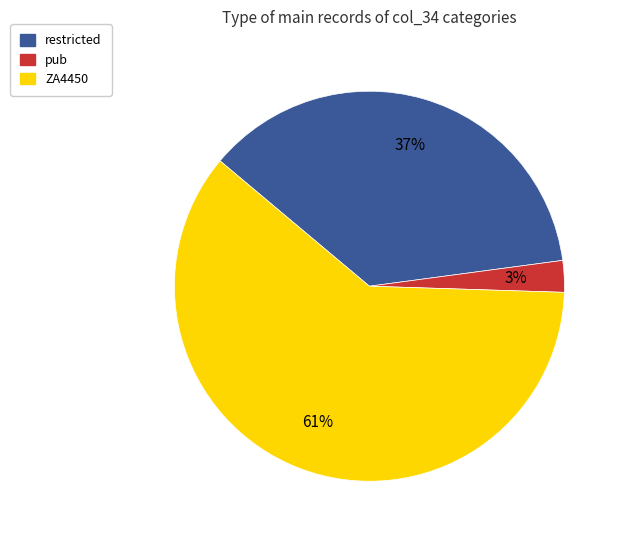

To the nearest percent, what is the difference between the pub and restricted slice percentages?

34%